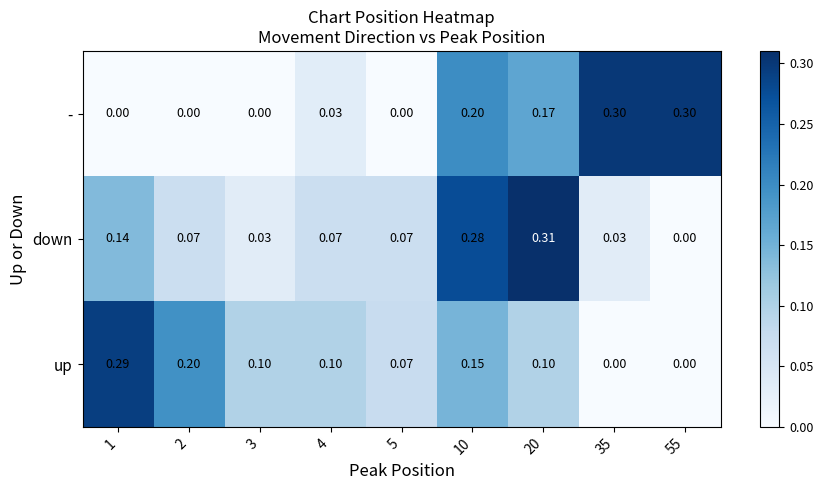

Is the value of down at 3 greater than the value of up at 35?

Yes